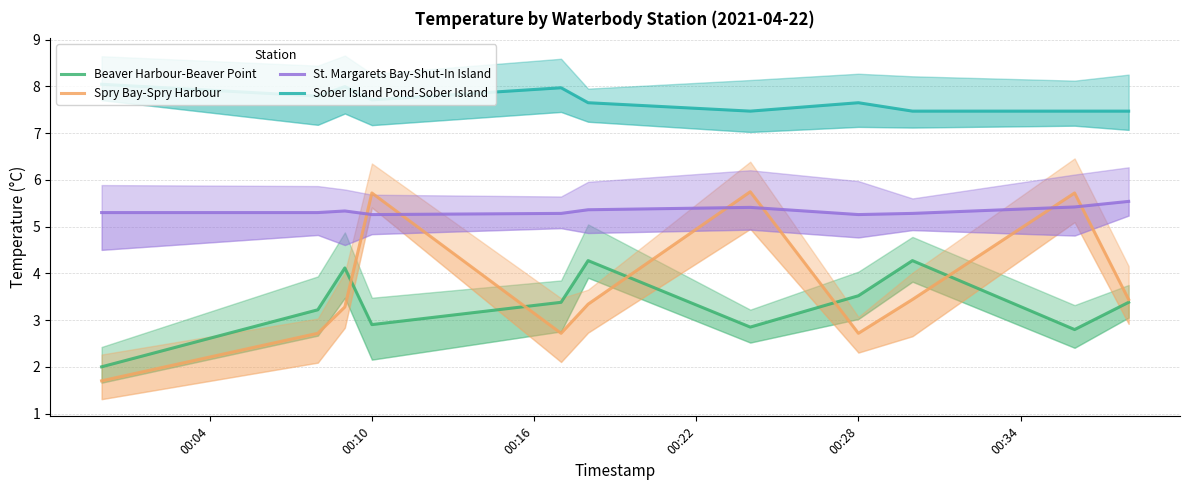

How many values in the Spry Bay-Spry Harbour series exceed 3?

7